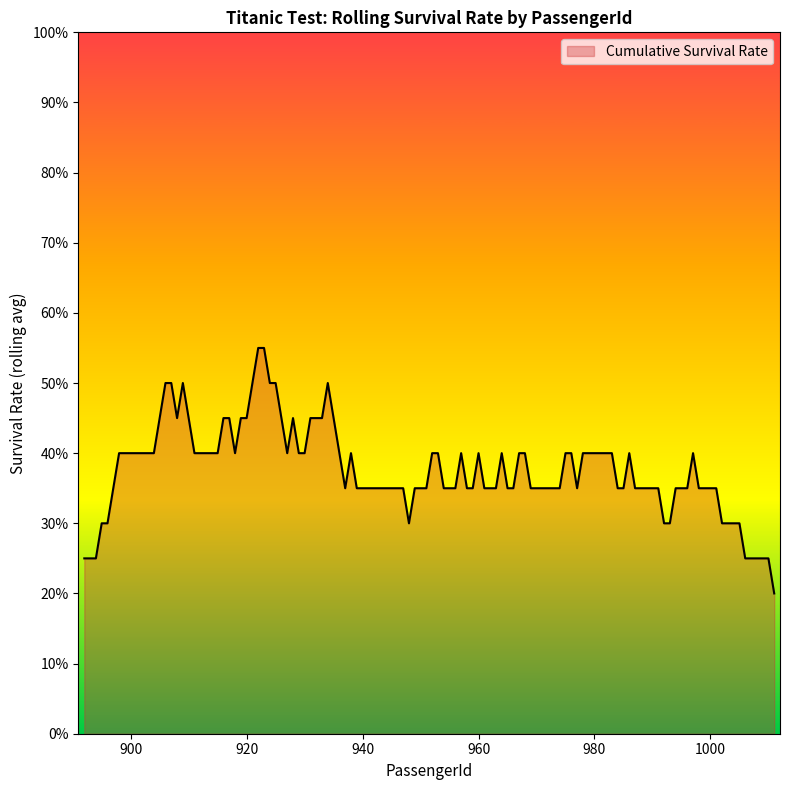

Is this an area chart (filled region under the line)?

Yes